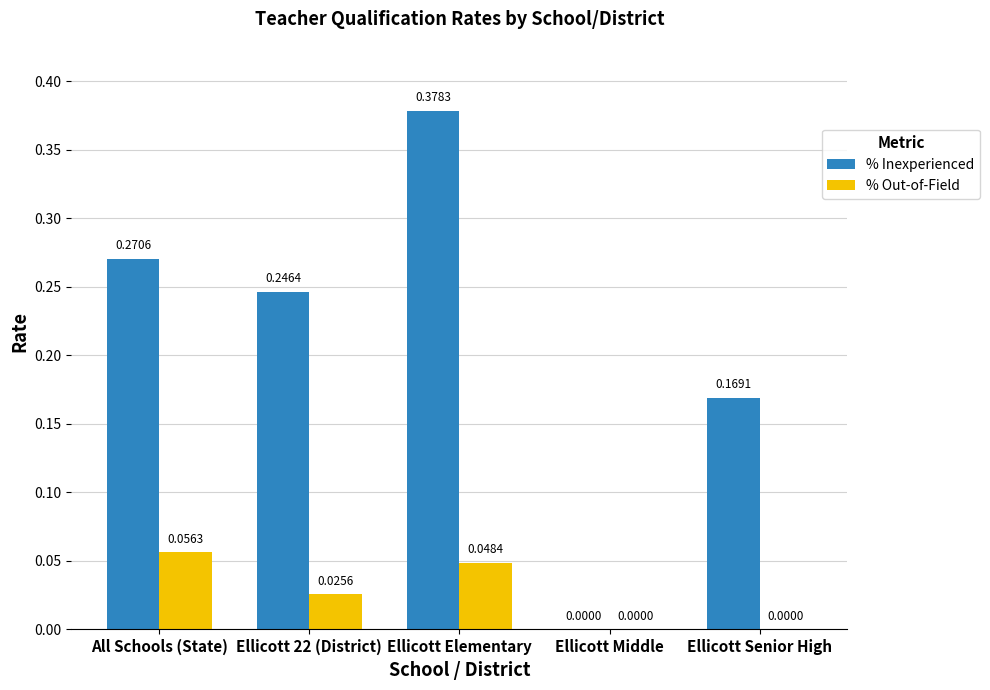

The % Inexperienced series shows 0.3 at Ellicott Senior High. True or false?

False